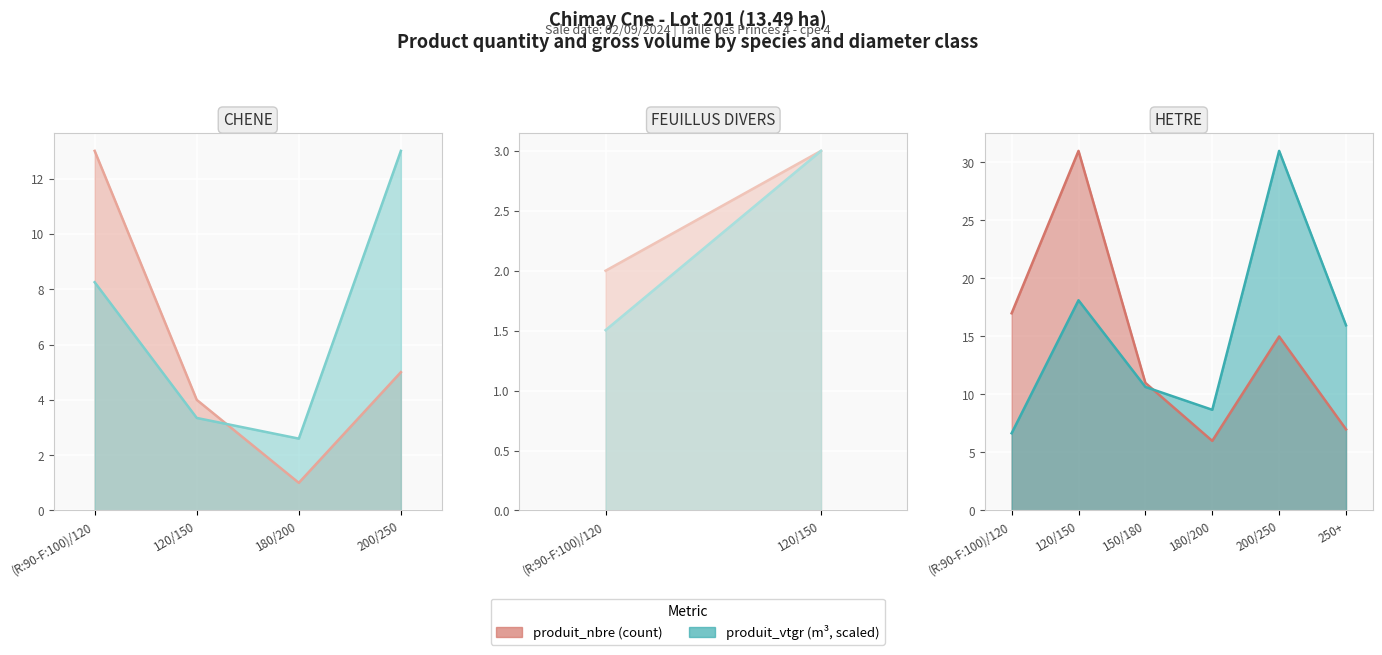

Is it true that produit_nbre equals 3.0 at 120/150 FEUILLUS DIVERS?

True